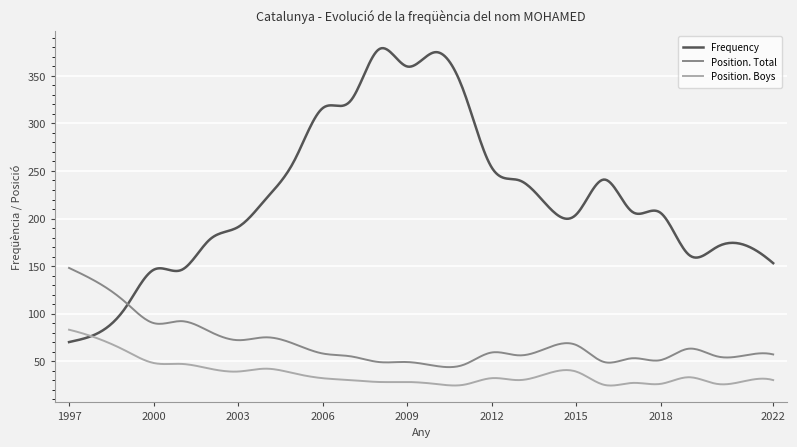

Which series has the largest range (max minus min)?

Frequency